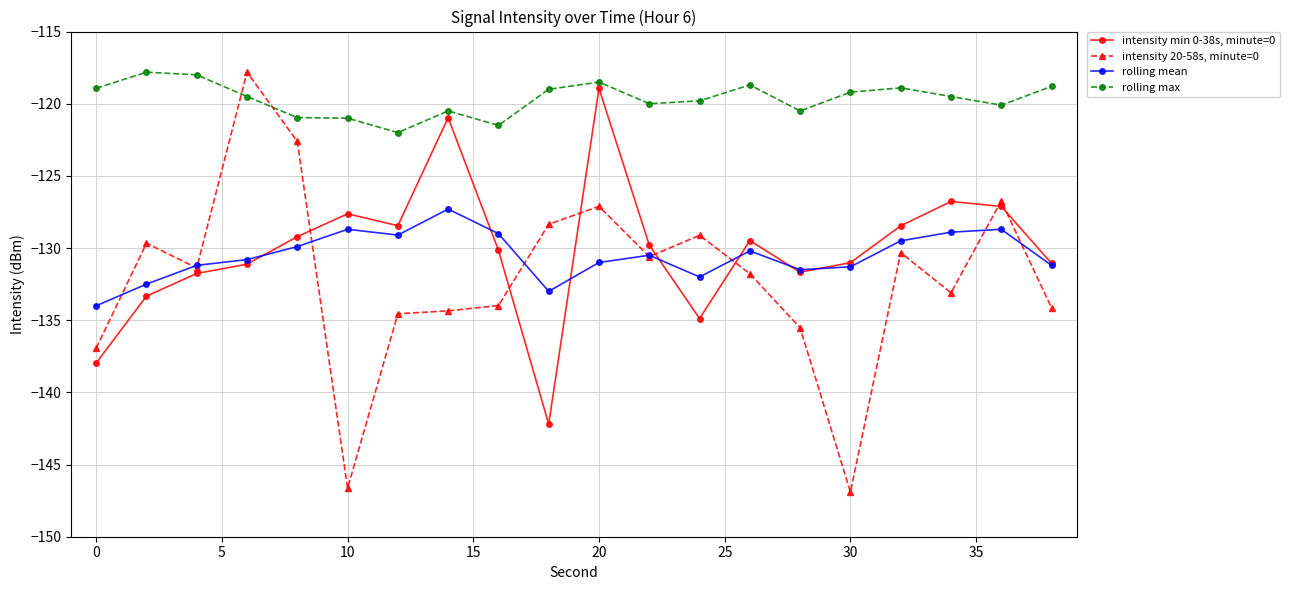

Which series ends up on top after the final intersection of intensity 20-58s, minute=0 and rolling max?

rolling max